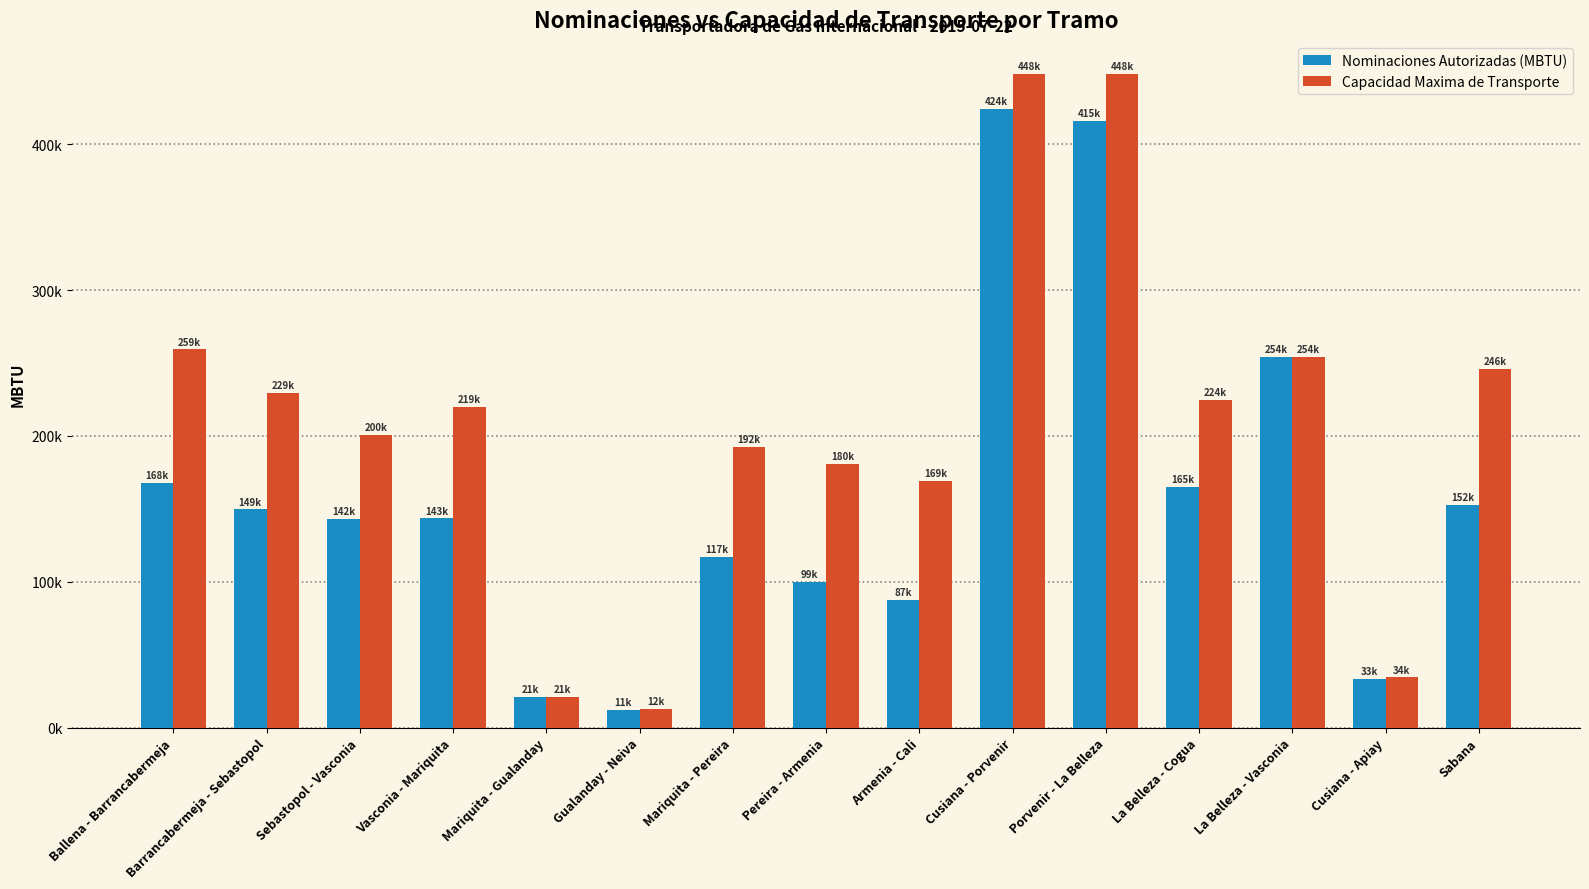

At which category does the chart reach its minimum across all series?

Gualanday - Neiva